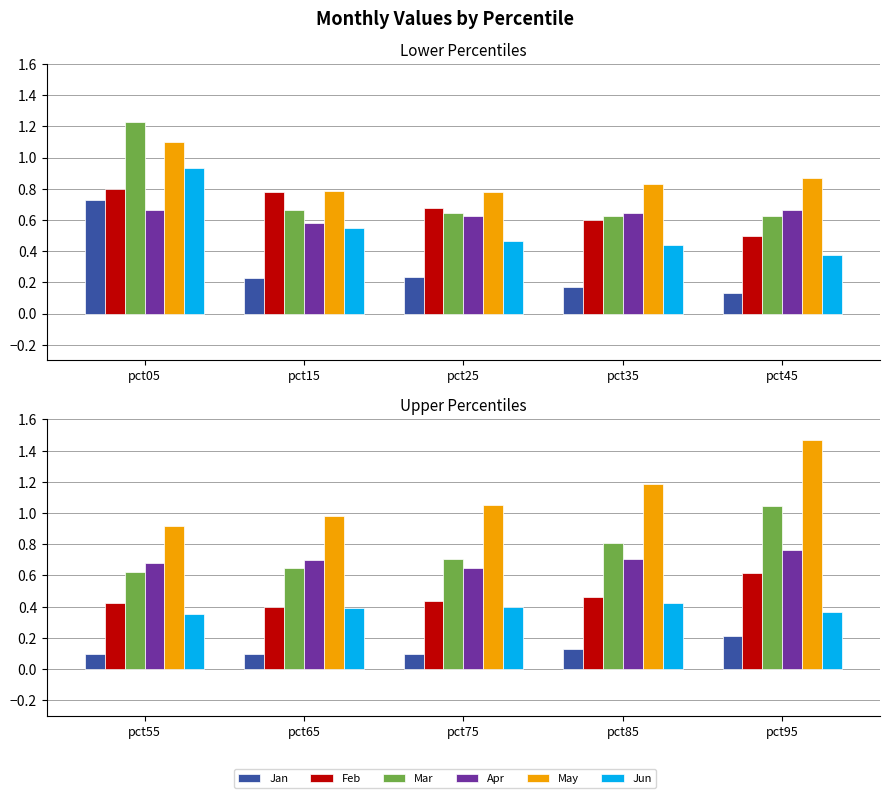

Which series has the largest total across all categories?

May